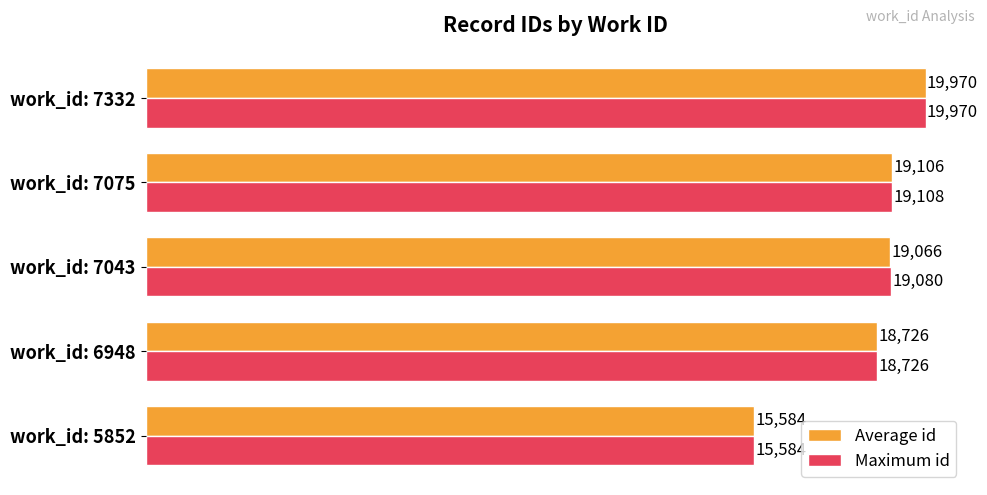

Is the value of Maximum id at work_id: 7043 greater than the value of Average id at work_id: 7043?

Yes